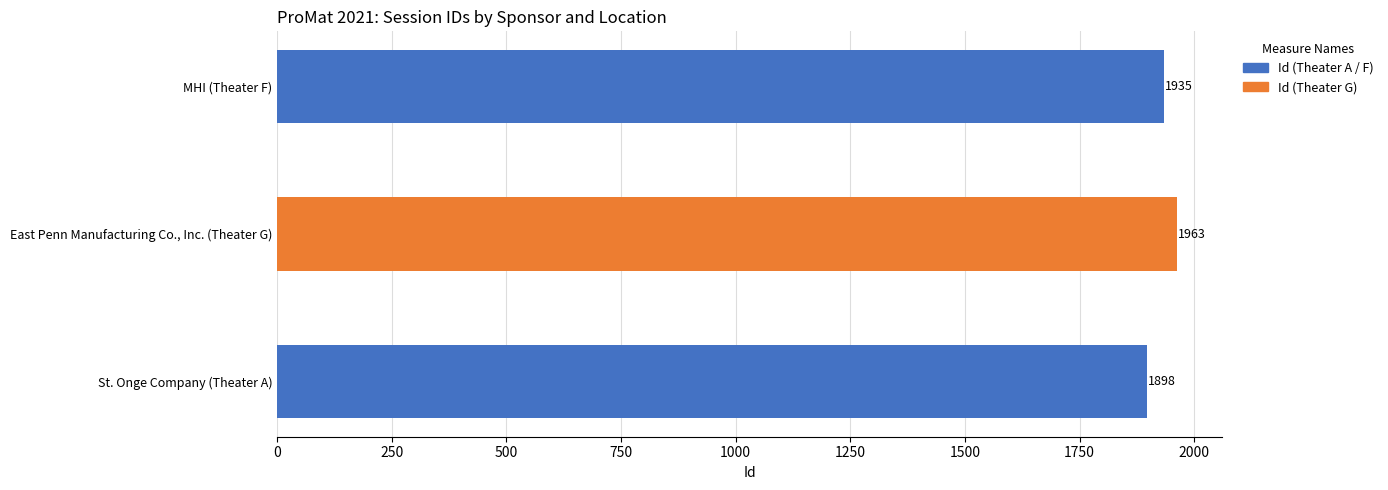

Reading bottom to top, extract all data points from this chart.

1898	1963	1935